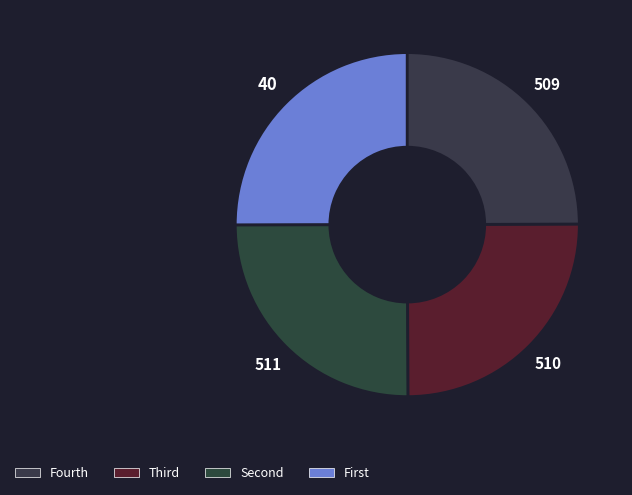

How many segments does this pie chart have?

4